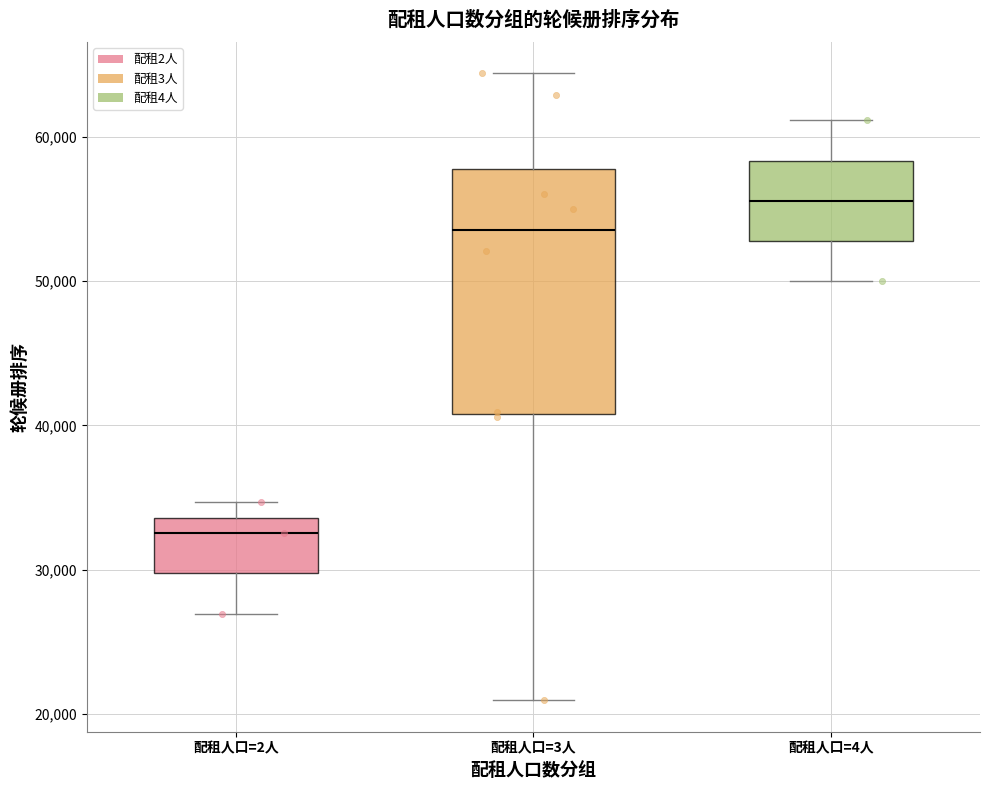

Where does the lower whisker of the box for 配租人口=3人 end on the y-axis? The values are not printed on the chart, so give them approximately, as read against the axis.

21000